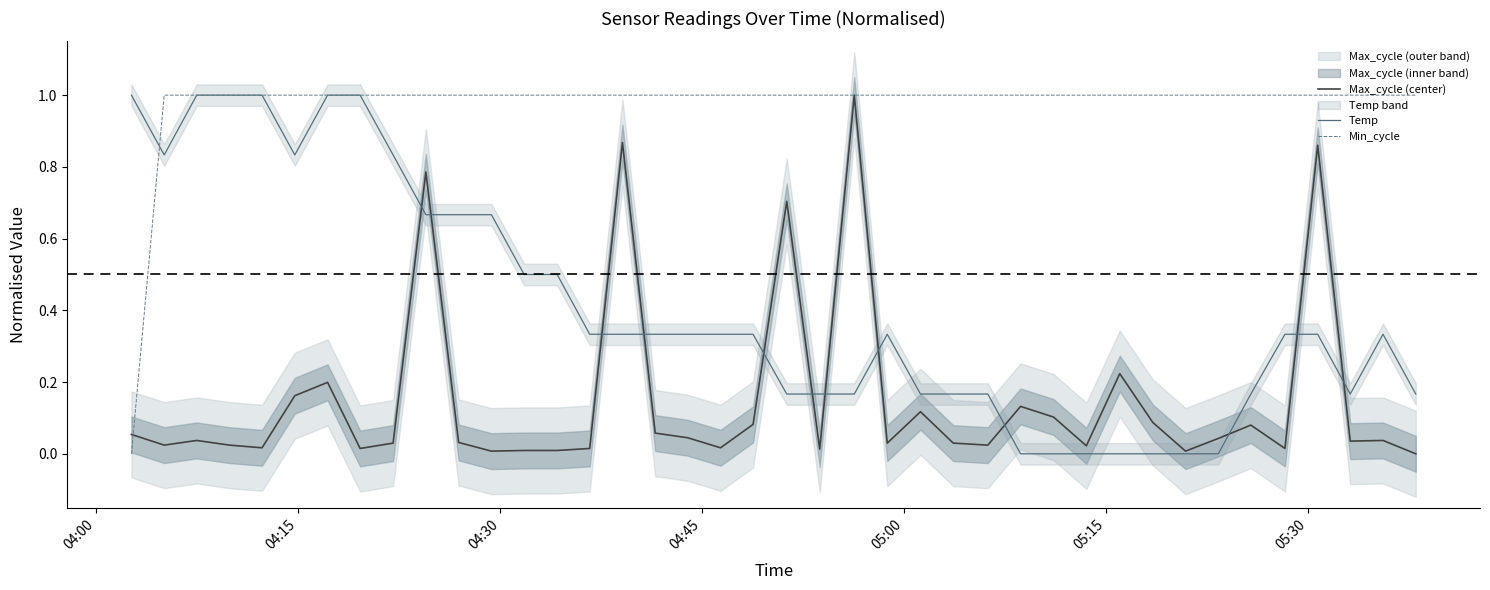

Which series has the largest total across all categories?

Min_cycle